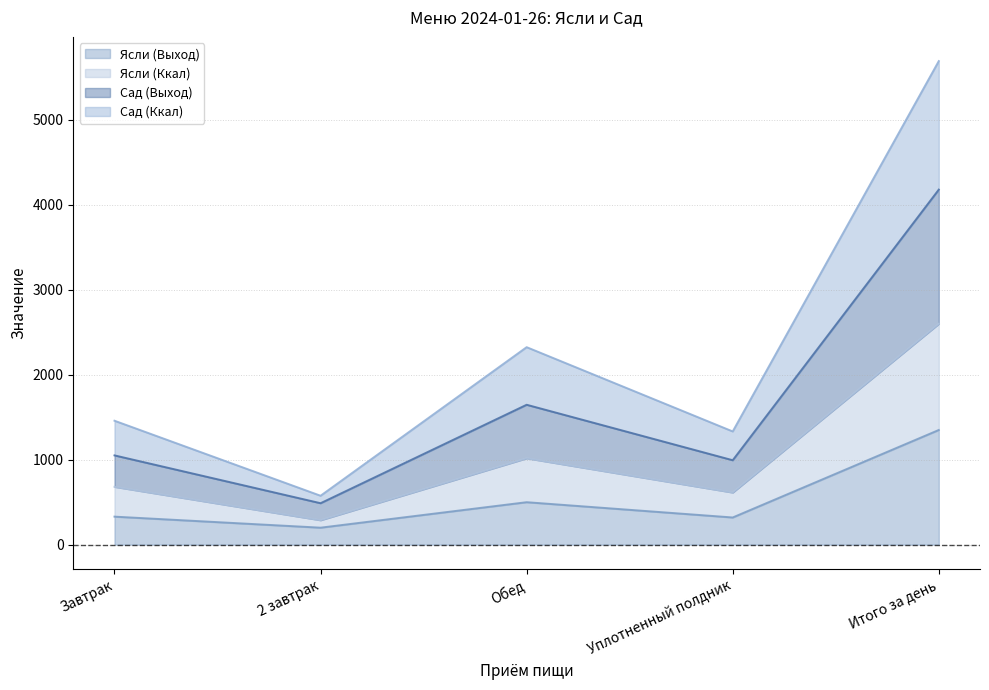

At which category is the sum across all series the highest?

Итого за день